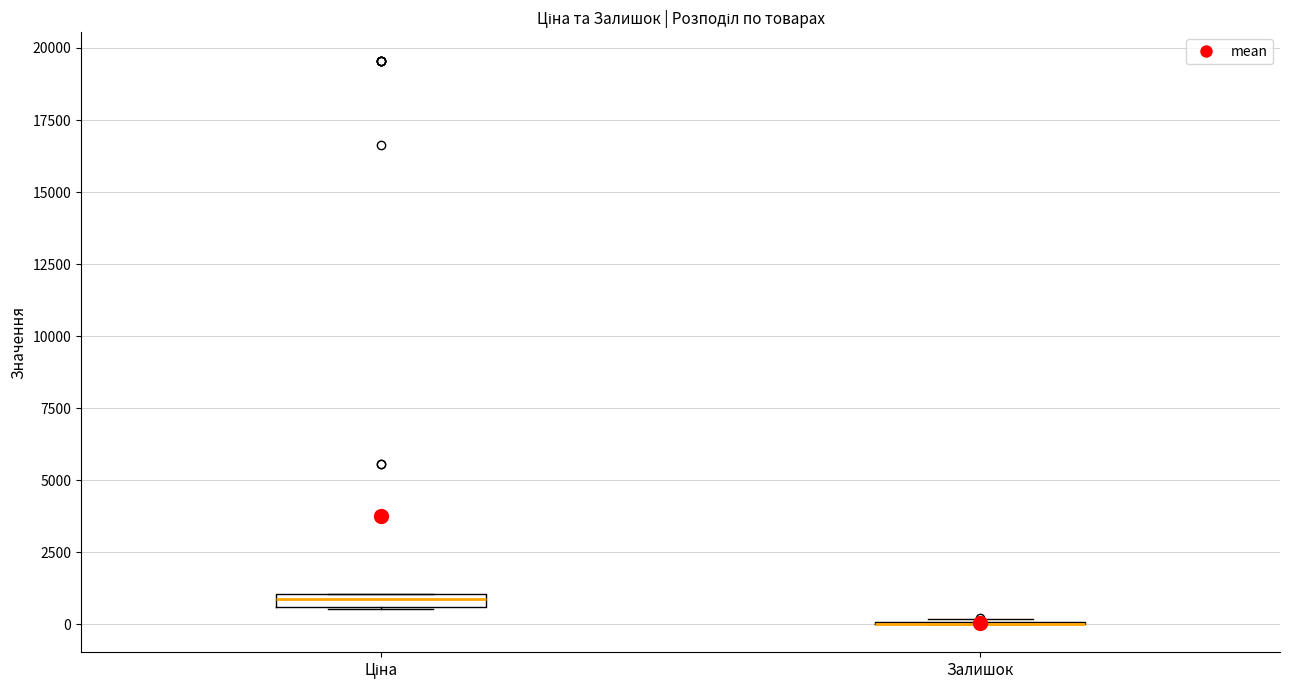

Where is the upper edge of the box for Ціна on the y-axis? The values are not printed on the chart, so give them approximately, as read against the axis.

1000